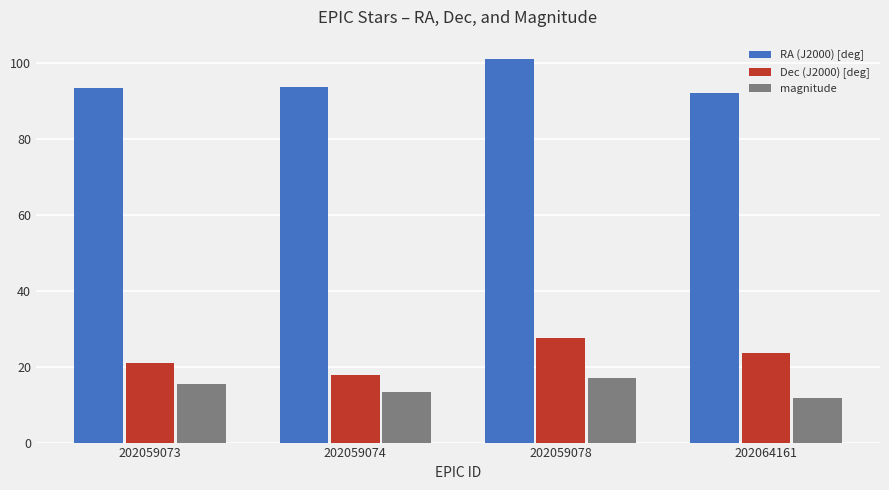

At how many categories does at least one series exceed 16?

4